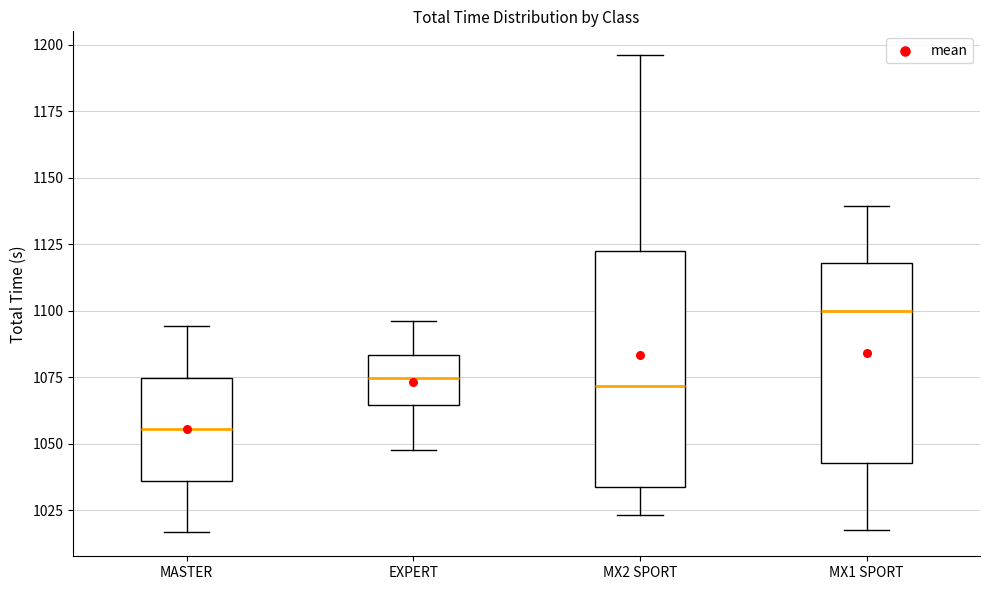

Which box has the lowest median line?

MASTER